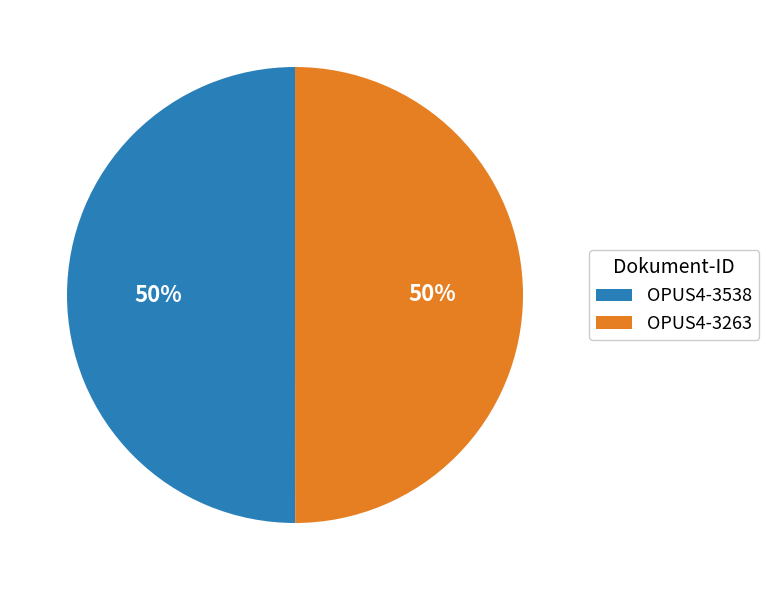

How many slices are in this pie chart?

2